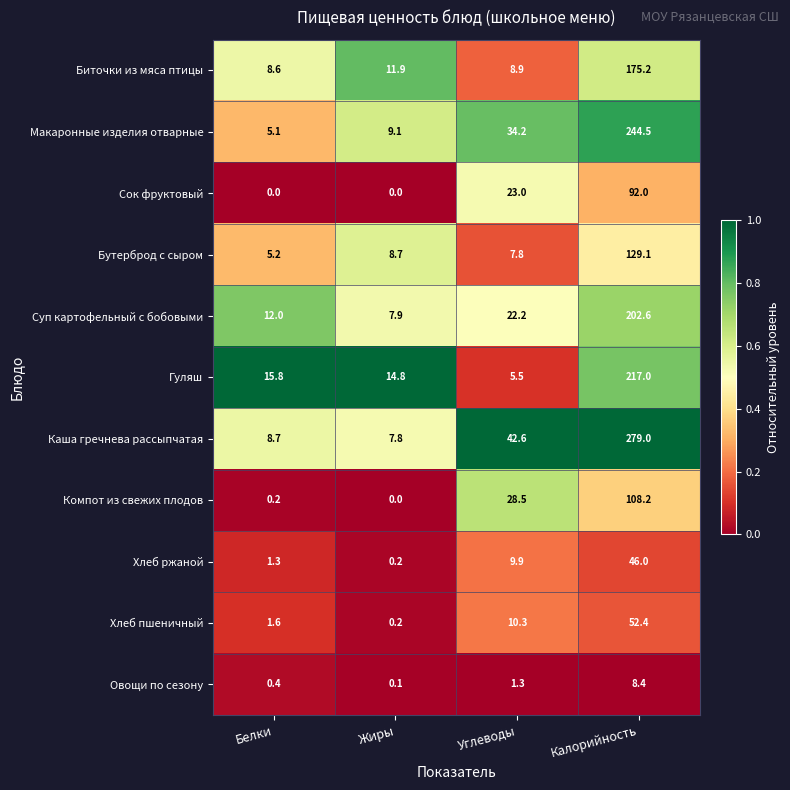

The value of Овощи по сезону at Углеводы is 0.6. True or false?

False